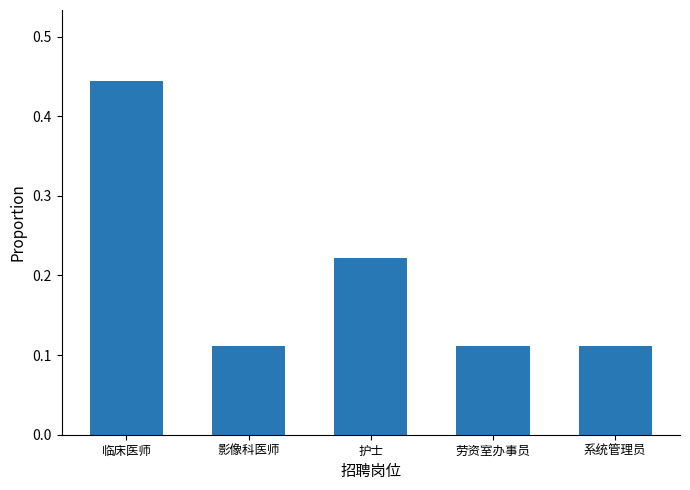

What is the label of the 1st bar from the left?

临床医师